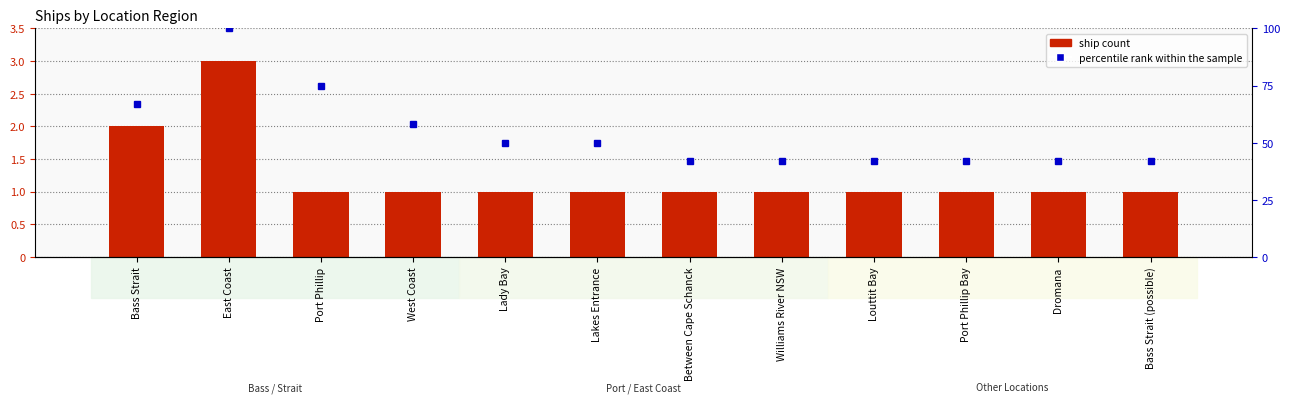

Which series has the largest range (max minus min)?

percentile rank within the sample